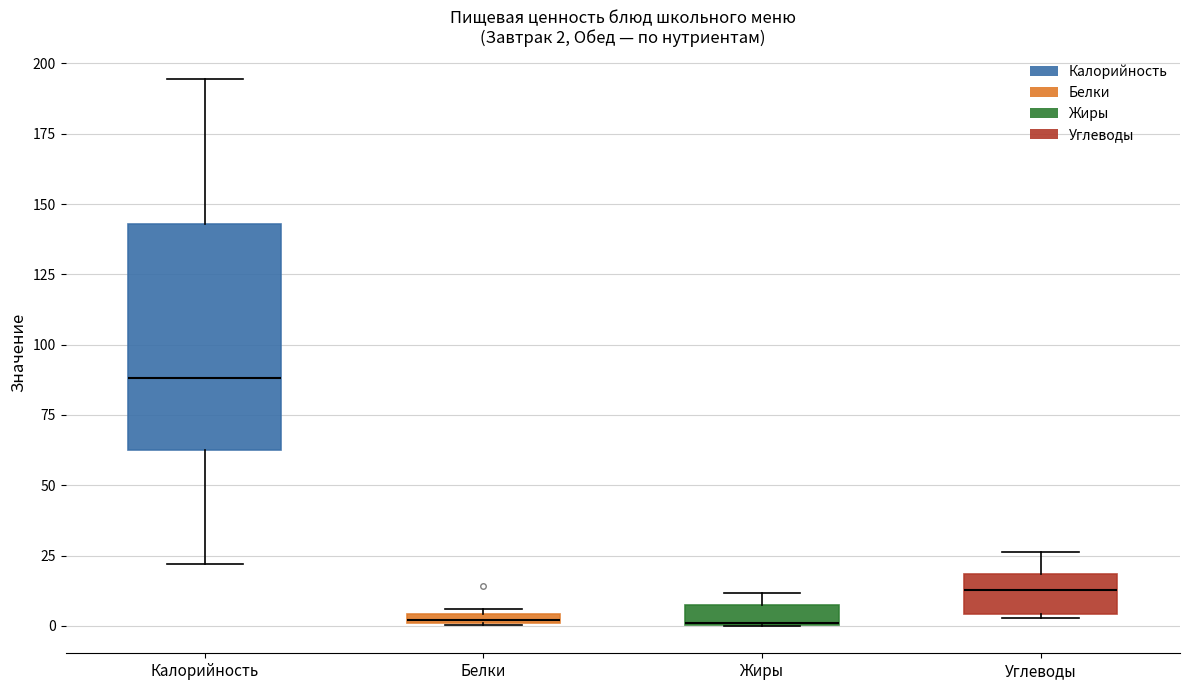

Which box is the tallest, from its lower edge to its upper edge?

Калорийность